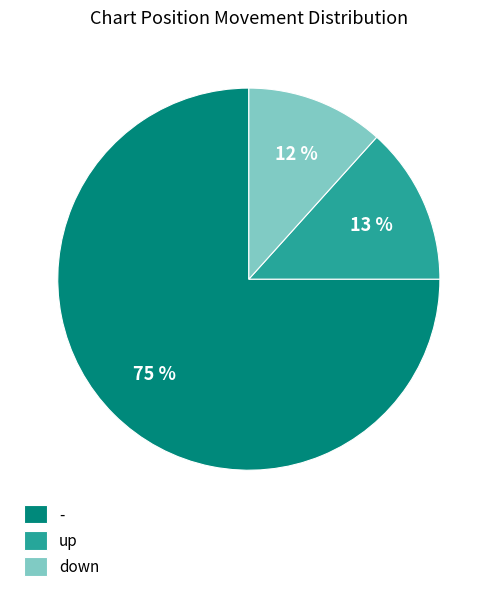

Rank the categories by value from highest to lowest.

-, up, down